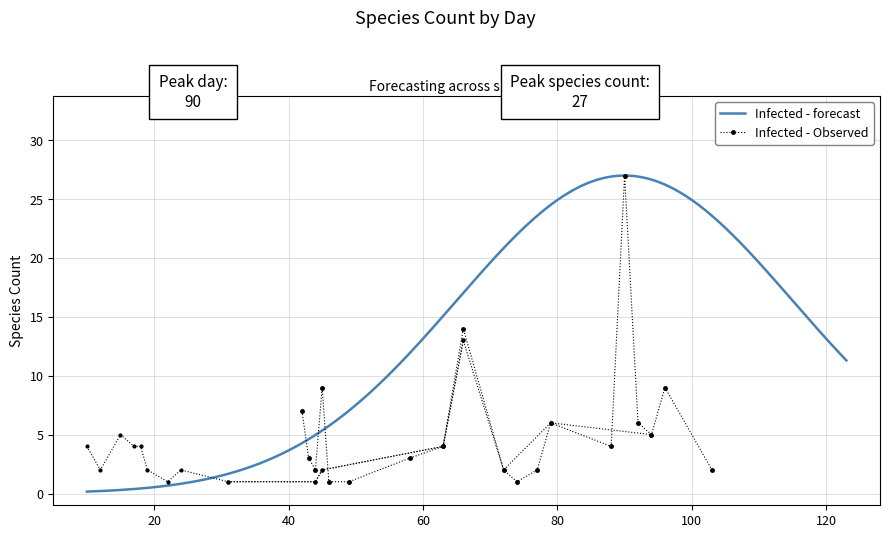

What is the highest value of the Infected - forecast series?

27.0